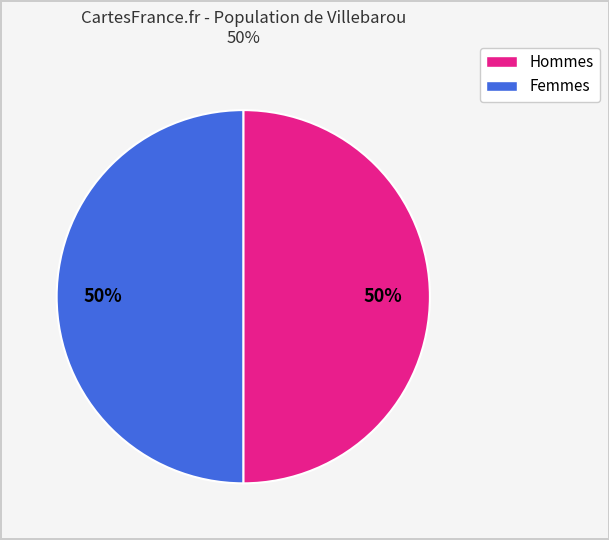

To the nearest percent, what is the average slice percentage?

50%